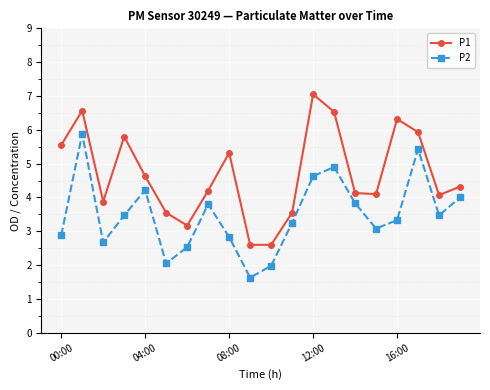

True or false: P1 and P2 intersect in this chart.

False